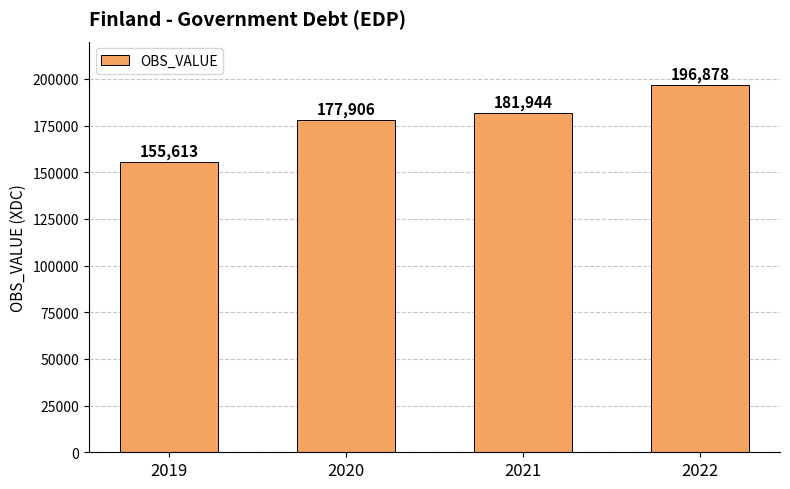

What is the greatest value displayed?

196878